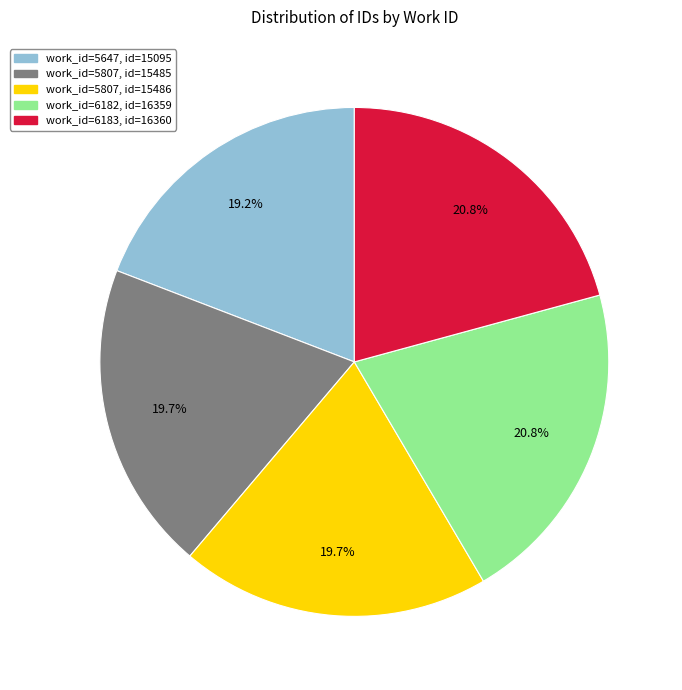

Does any single category account for the majority?

No